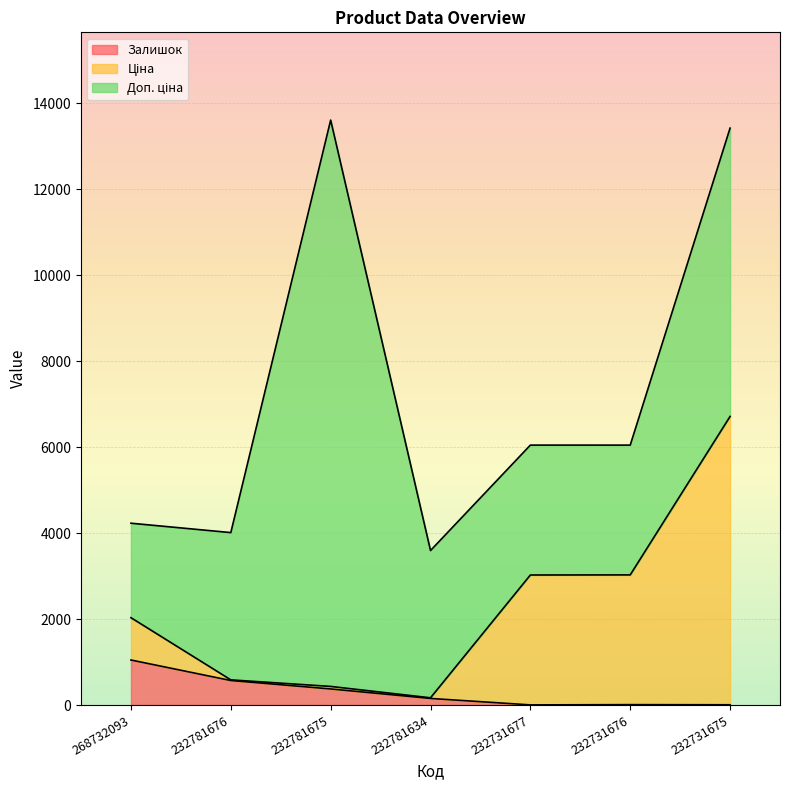

Is it true that Залишок equals 492.1 at 232781675?

False